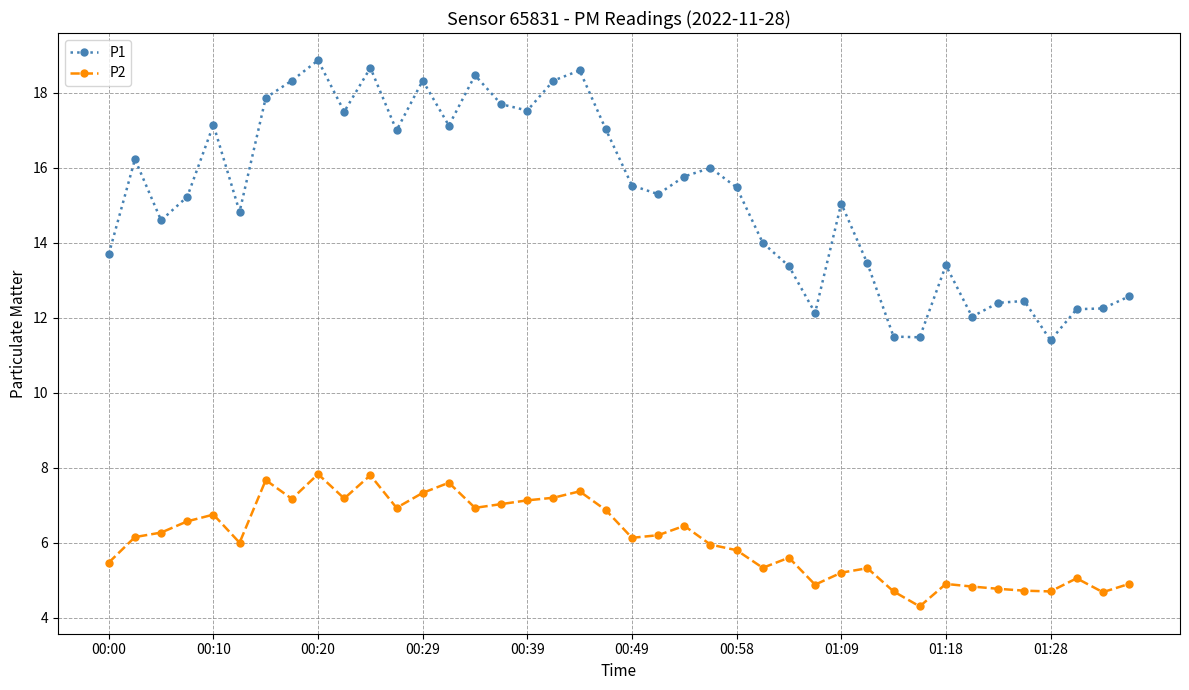

At how many categories does at least one series exceed 18?

7